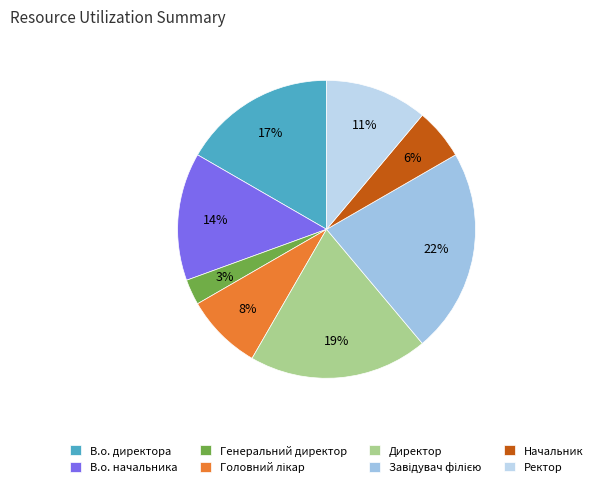

True or false: Начальник accounts for 12% of the total.

False